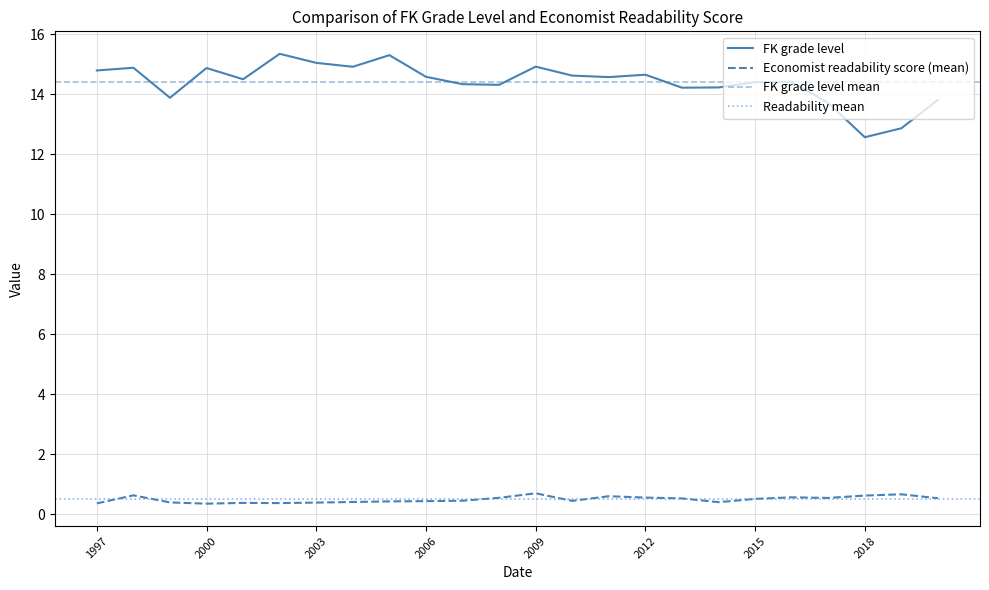

How many lines are shown in the chart?

2